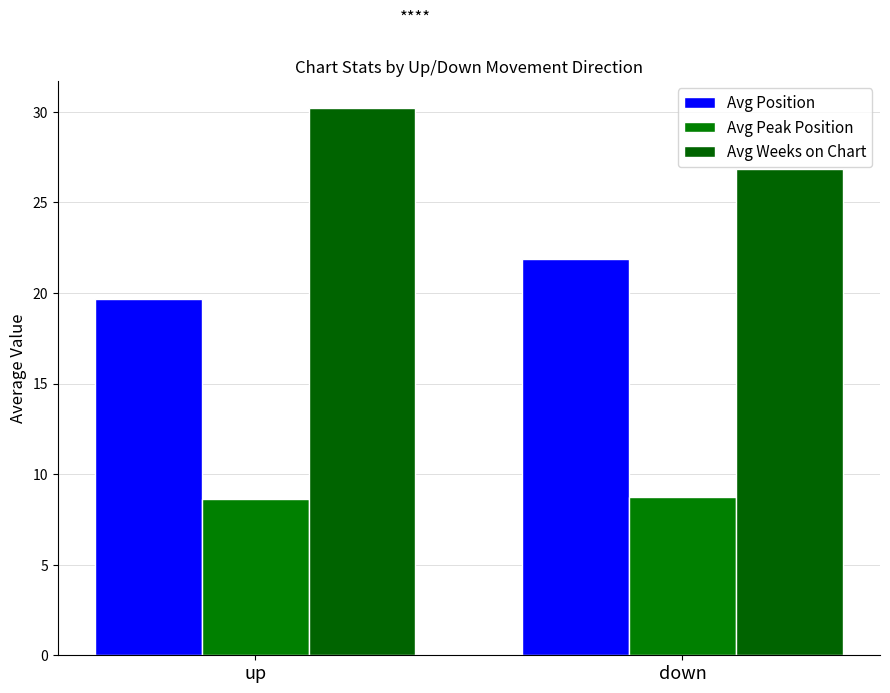

Between up and down, which series saw the biggest shift?

Avg Weeks on Chart